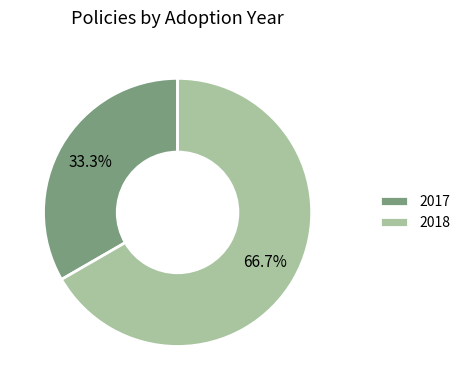

Count the number of slices in the pie.

2